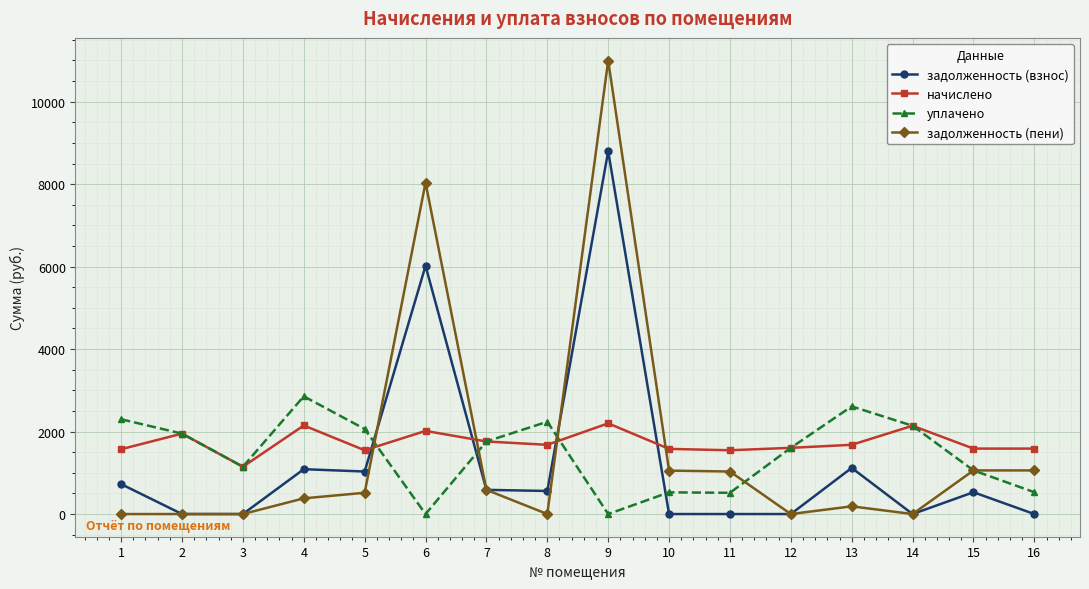

What is the greatest value displayed?

10998.0